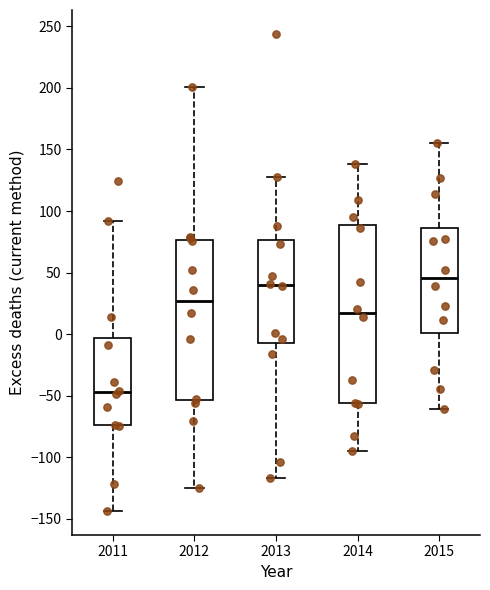

Reading left to right, read every box against the y-axis: the position of its median line, the range the box covers, and the ends of its whiskers. The values are not printed on the chart, so give them approximately, as read against the axis.

2011: median -45, box -75 to -5, whiskers -145 to 90
2012: median 25, box -55 to 75, whiskers -125 to 200
2013: median 40, box -5 to 75, whiskers -115 to 130
2014: median 15, box -55 to 90, whiskers -95 to 140
2015: median 45, box 0 to 85, whiskers -60 to 155